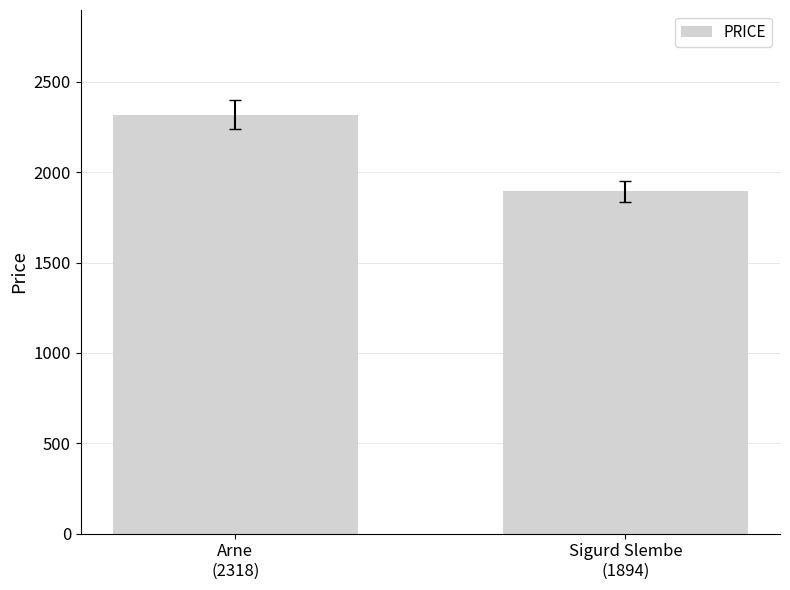

What is the difference between the values at Sigurd Slembe
(1894) and Arne
(2318)?

424